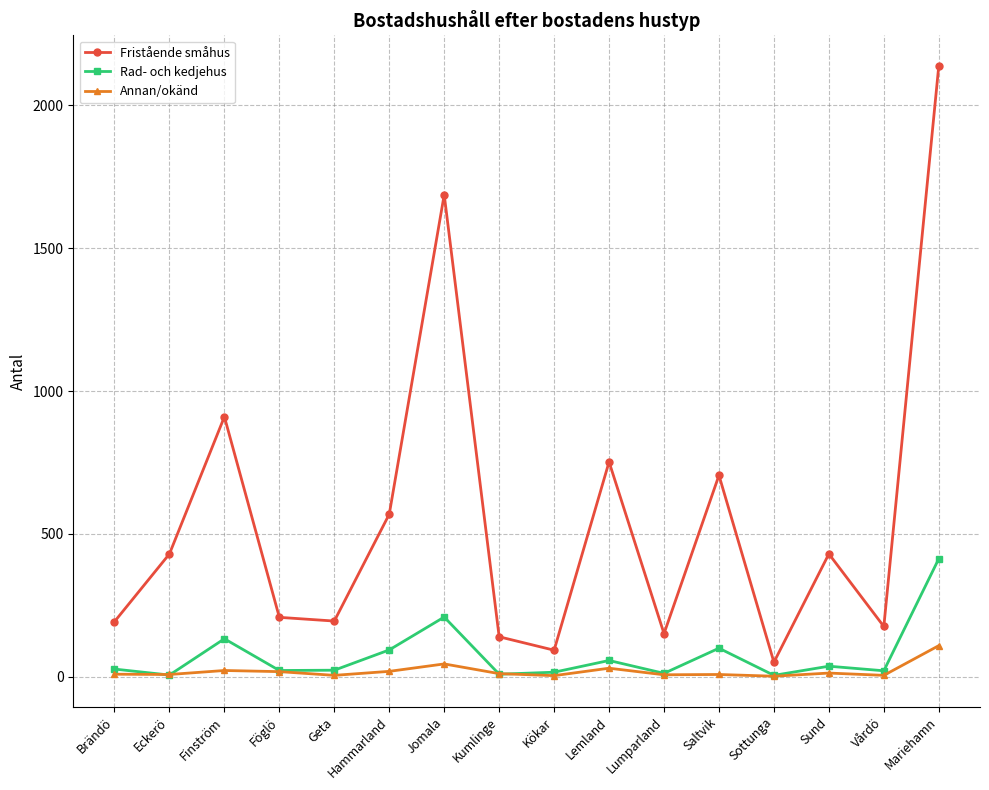

The value of Annan/okänd at Saltvik is 8. True or false?

True